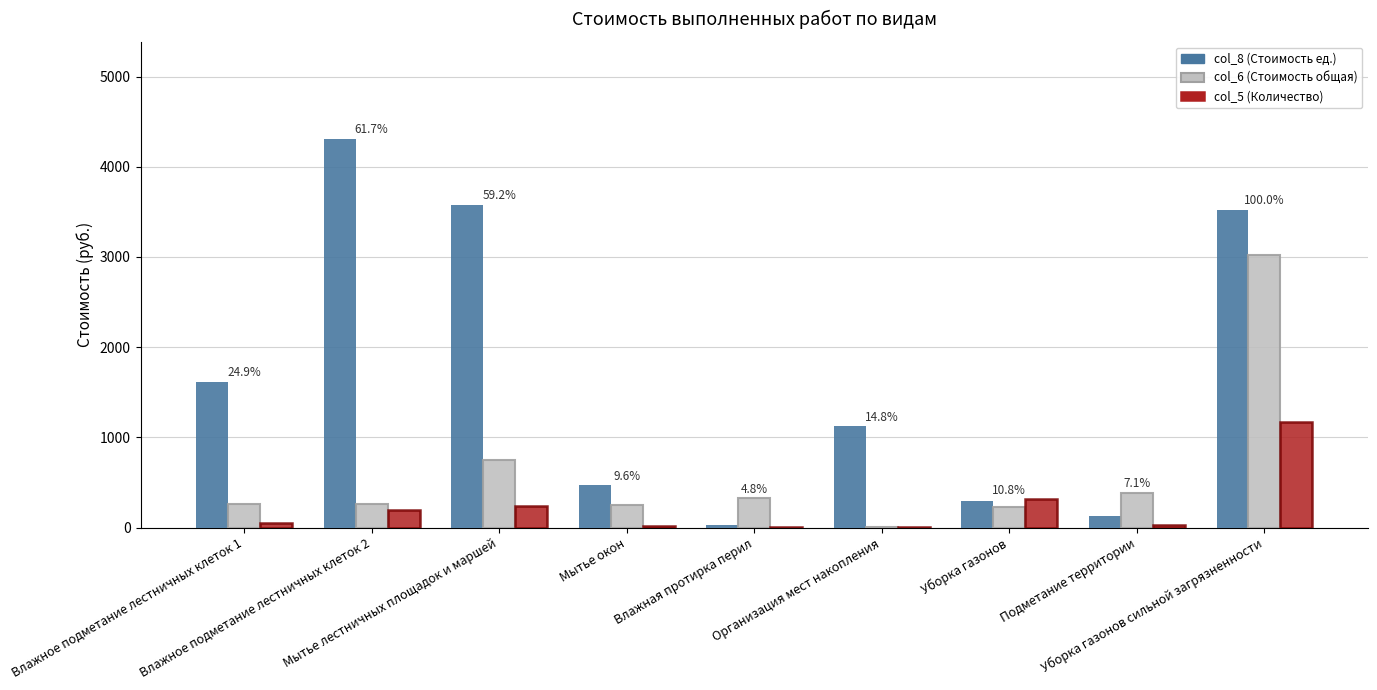

What is the maximum value for col_5 (Количество)?

1167.4